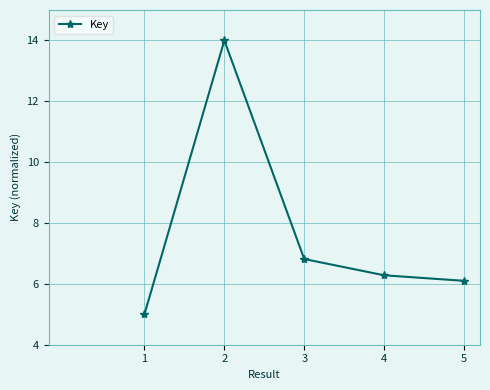

What is the difference between the maximum and second lowest values?

7.9